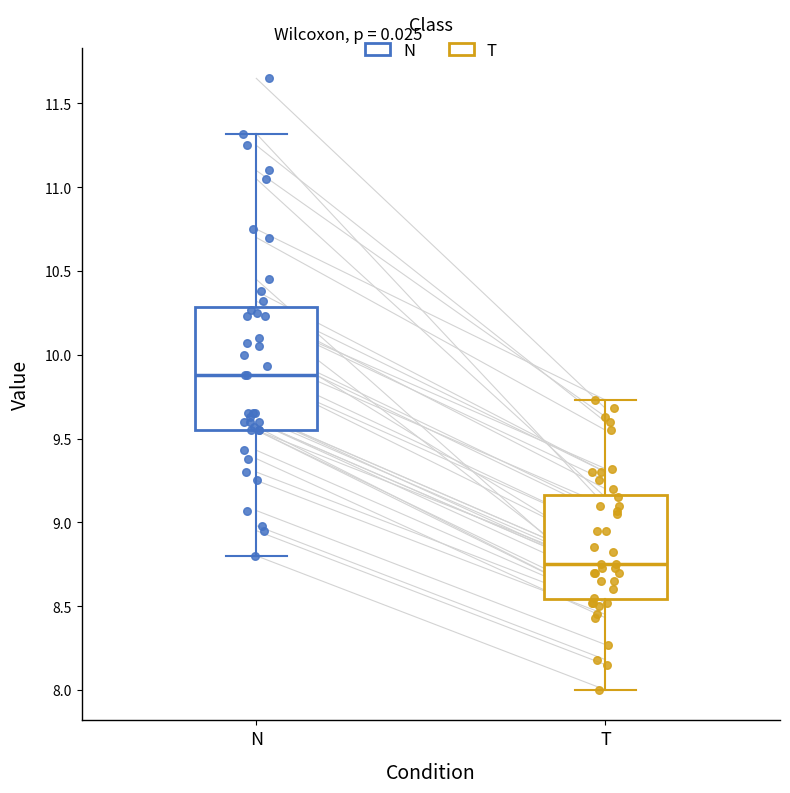

Reading left to right, transcribe this box plot: for each box, give where its median line is, the range the box spans, and where its two whiskers end, as read against the y-axis. The values are not printed on the chart, so give them approximately, as read against the axis.

N: median 9.90, box 9.55 to 10.30, whiskers 8.80 to 11.30
T: median 8.75, box 8.55 to 9.15, whiskers 8.00 to 9.75